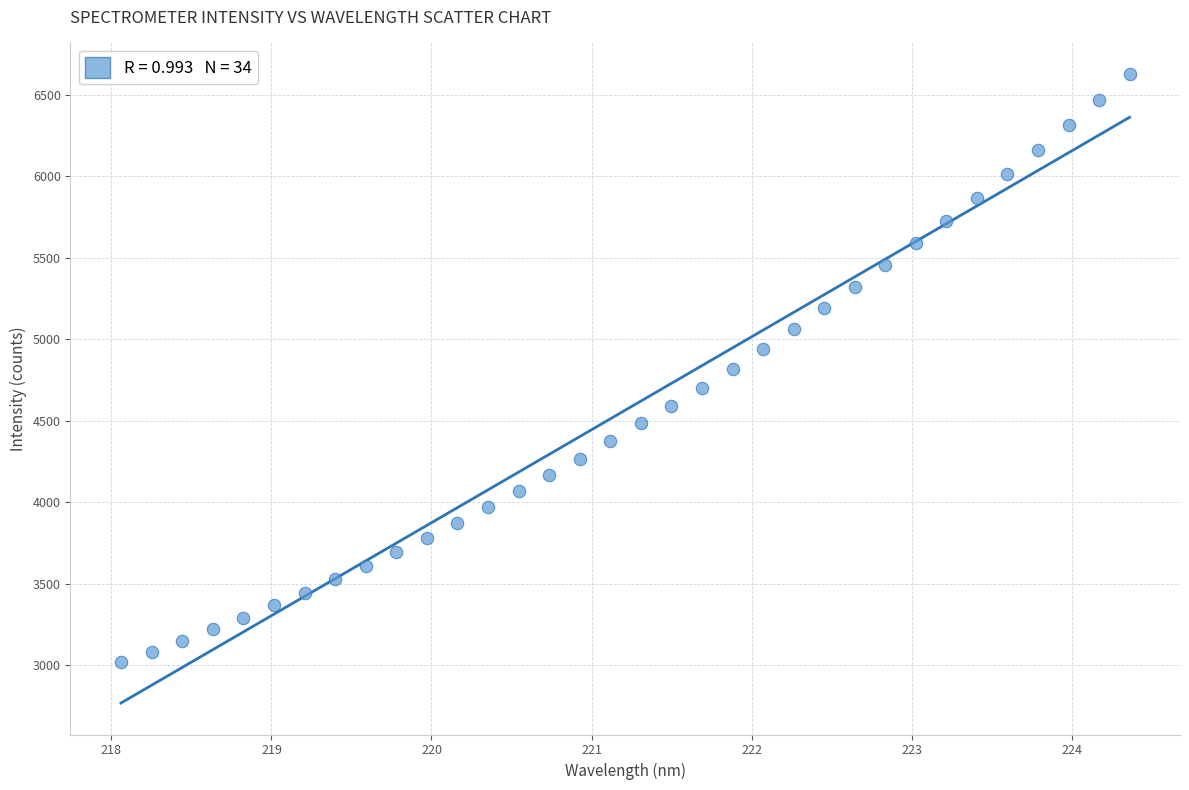

What is the range of Y values (max minus min)?

3611.5